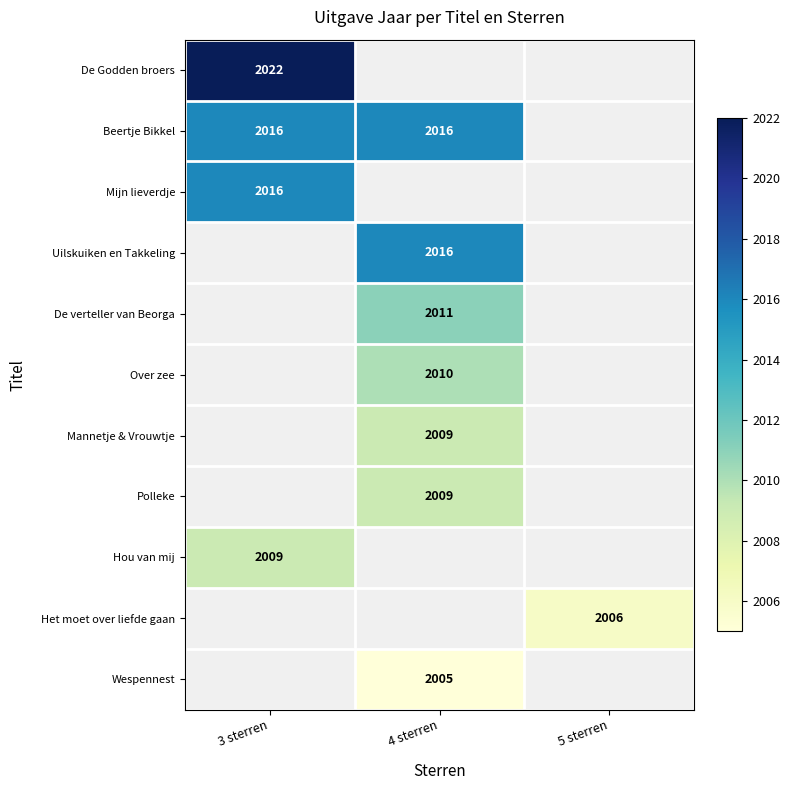

Which label corresponds to the smallest value in the chart?

4 sterren